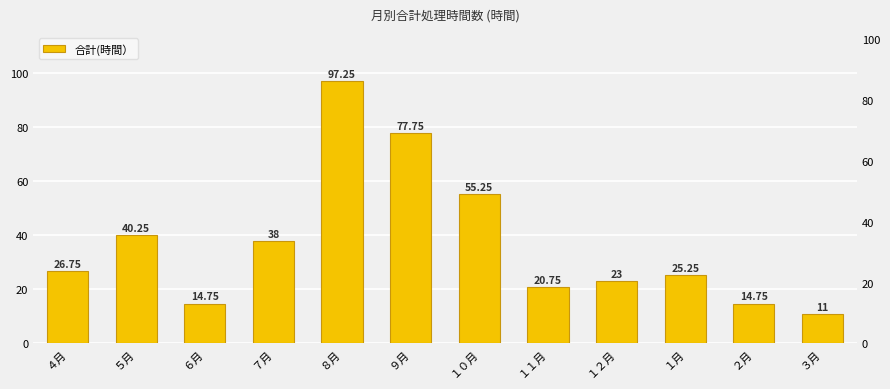

What is the greatest value displayed?

97.2